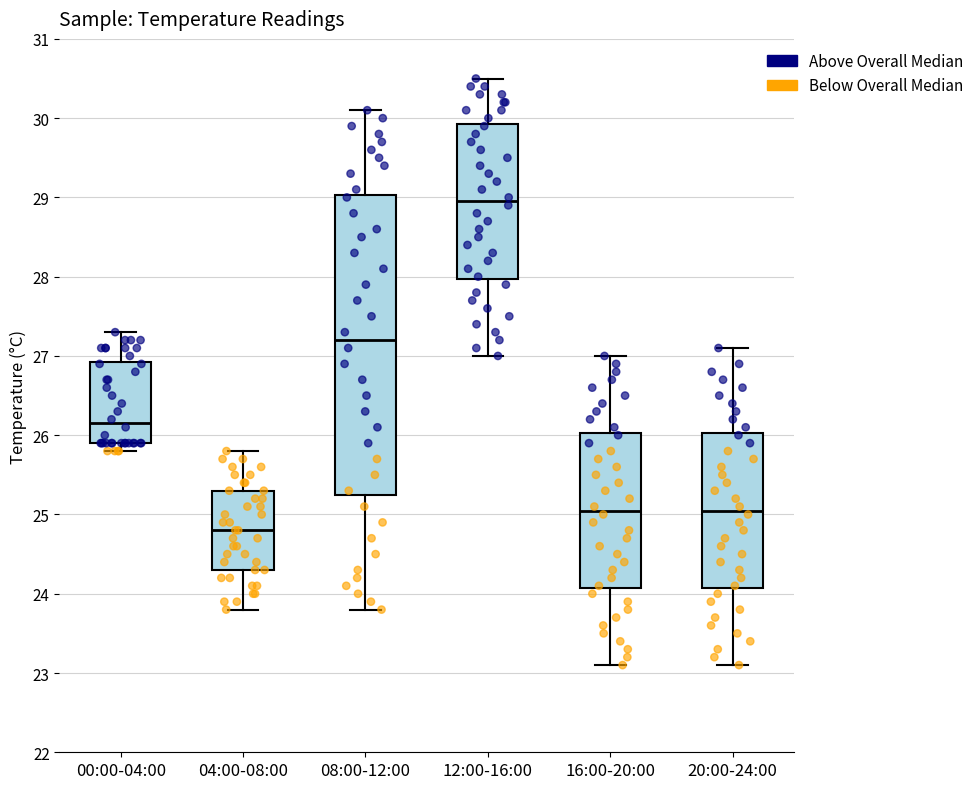

Which box has the highest median line?

12:00-16:00